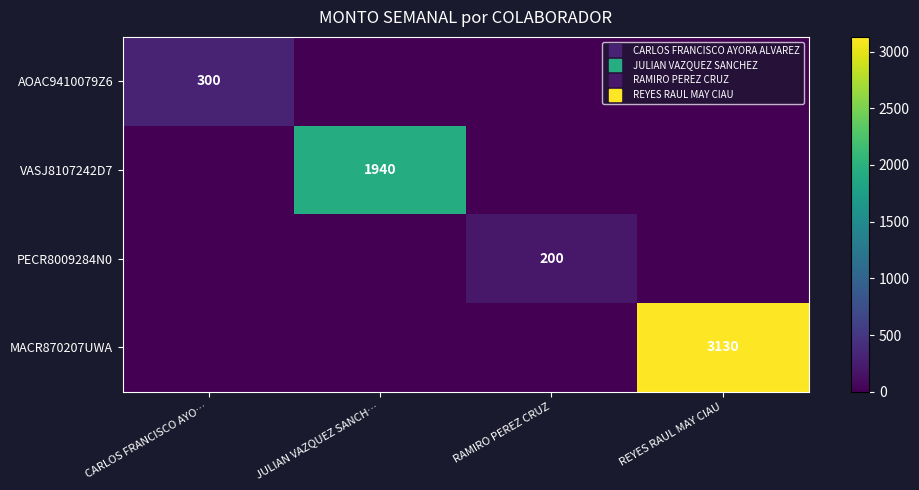

Which series changed the most between RAMIRO PEREZ CRUZ and REYES RAUL MAY CIAU?

MACR870207UWA